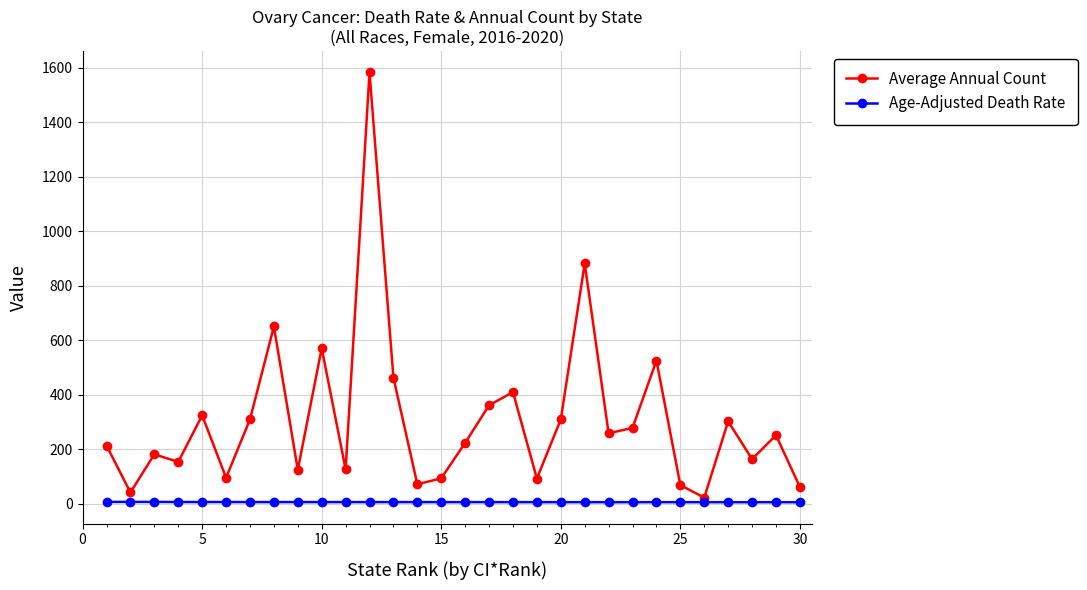

Which series has the largest total across all categories?

Average Annual Count